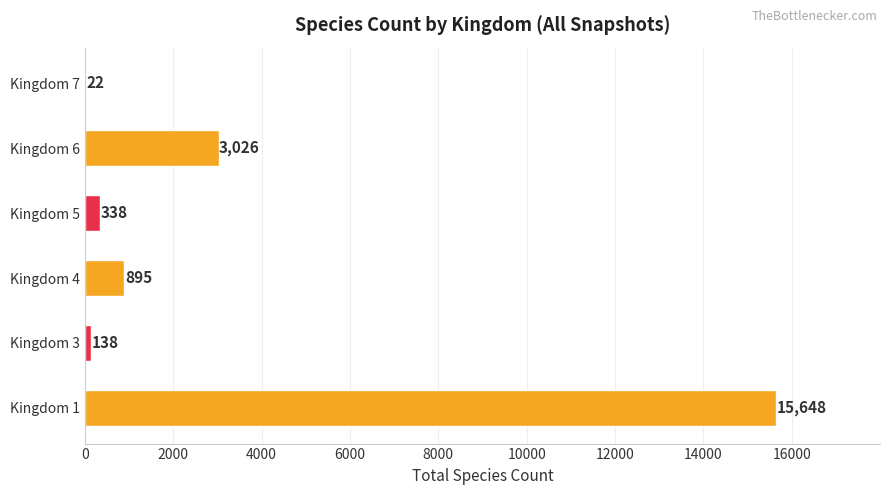

Are the bars horizontal?

Yes